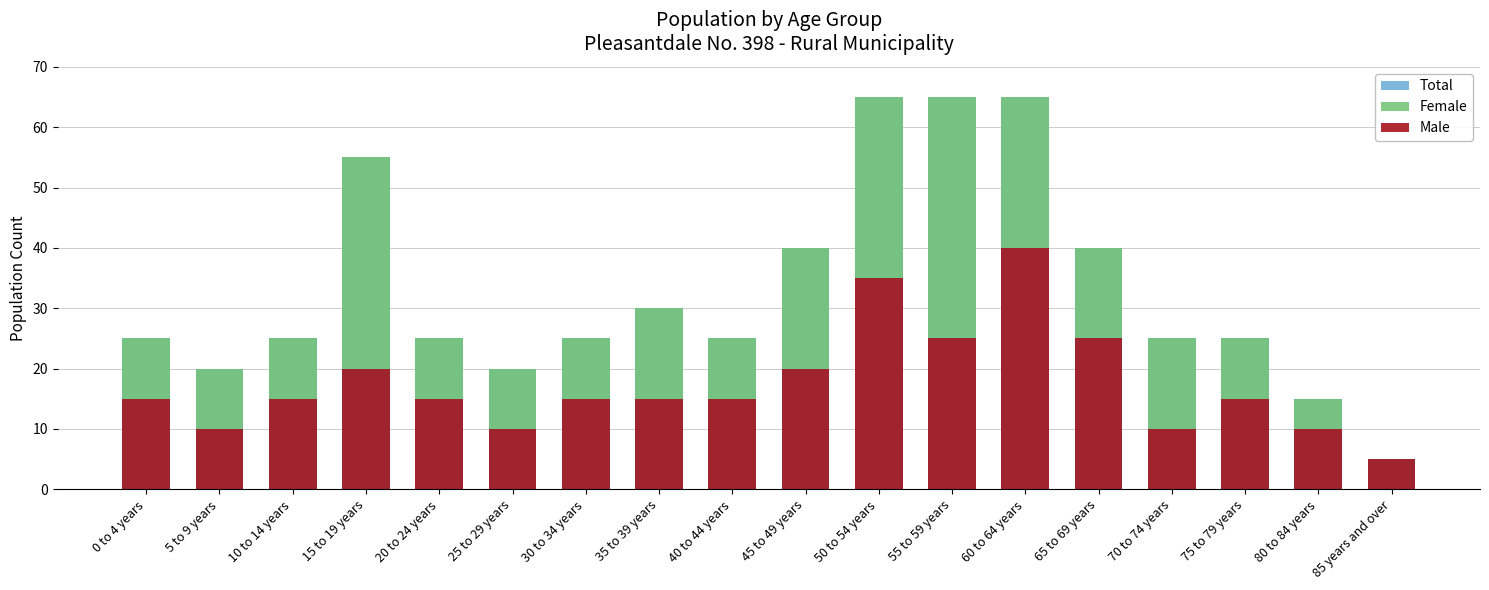

At how many categories does at least one series exceed 55?

3